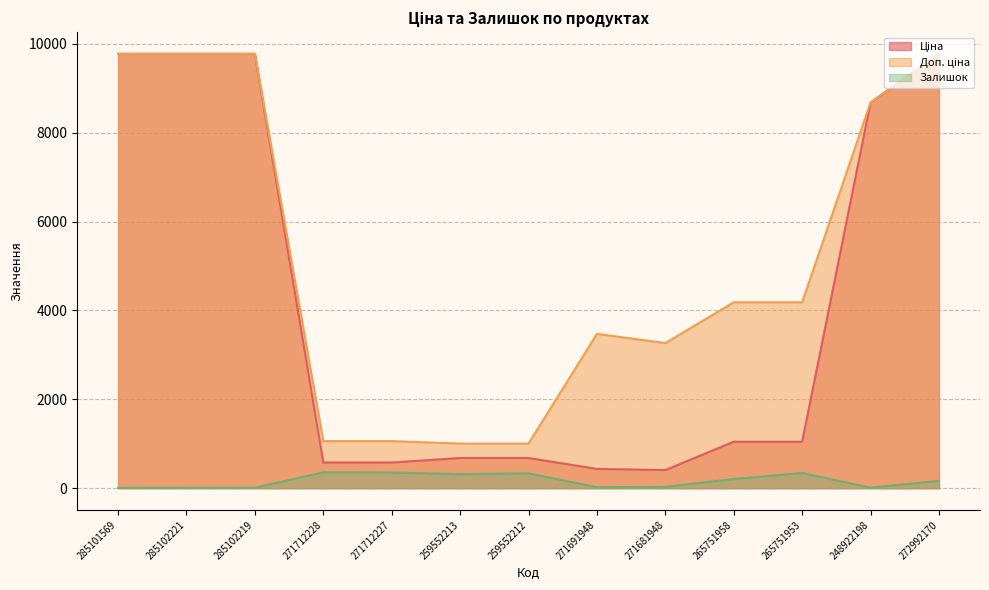

Is it true that Доп. ціна equals 1060.0 at 271712228?

True